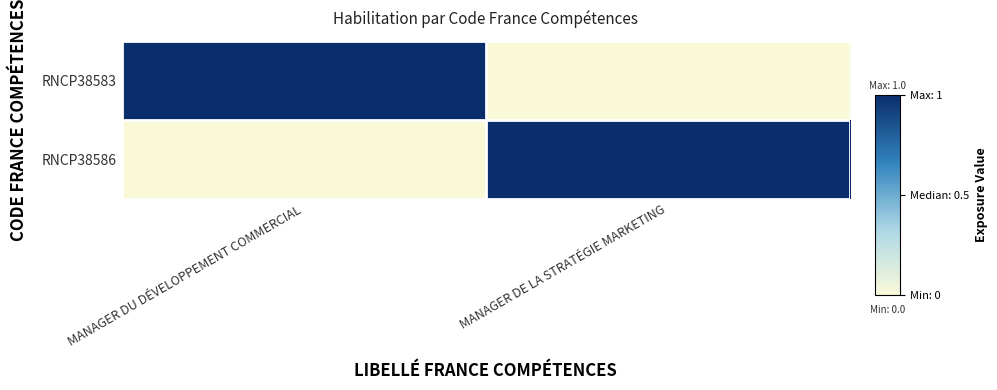

Reading left to right, list all the values displayed in this chart.

RNCP38583: MANAGER DU DÉVELOPPEMENT COMMERCIAL=1	MANAGER DE LA STRATÉGIE MARKETING=0
RNCP38586: MANAGER DU DÉVELOPPEMENT COMMERCIAL=0	MANAGER DE LA STRATÉGIE MARKETING=1